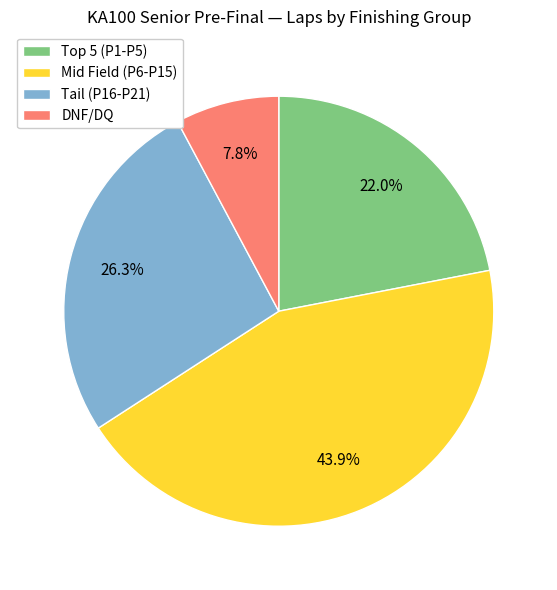

Between DNF/DQ and Mid Field (P6-P15), which is larger?

Mid Field (P6-P15)